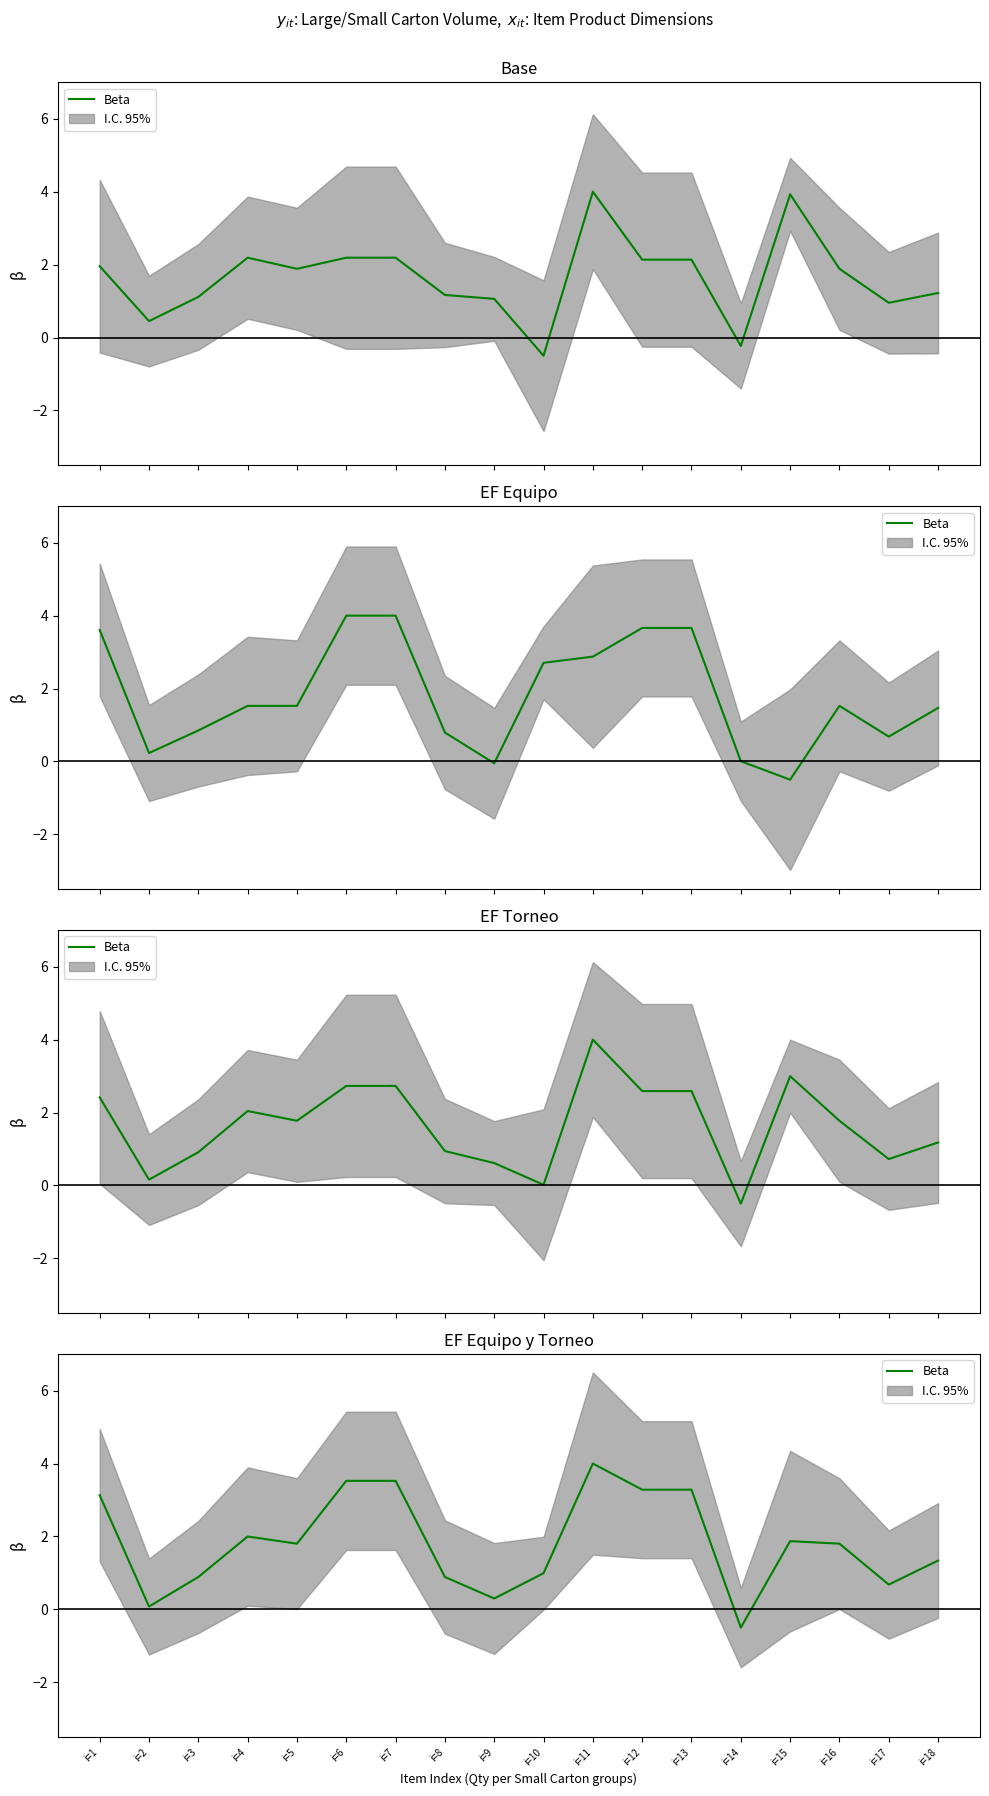

The chart shows a value of 3.5 at i=7. True or false?

True